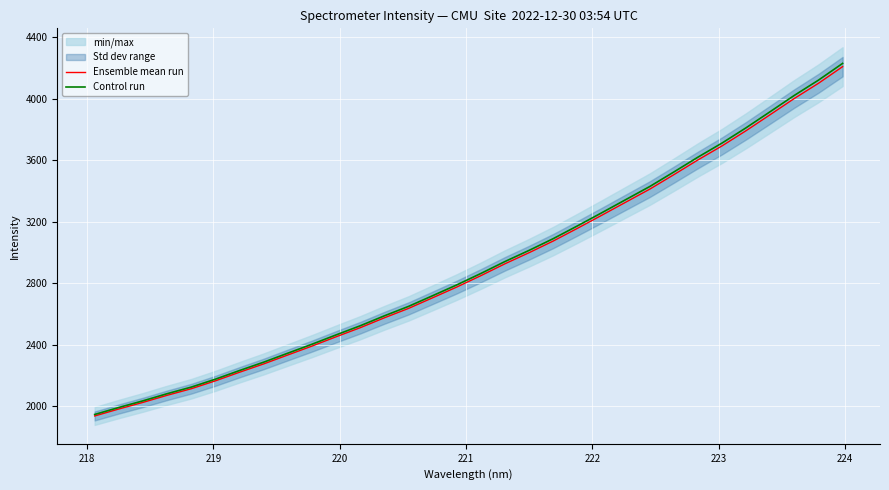

What is the difference between the maximum and second lowest values in the Control run series?

2236.9